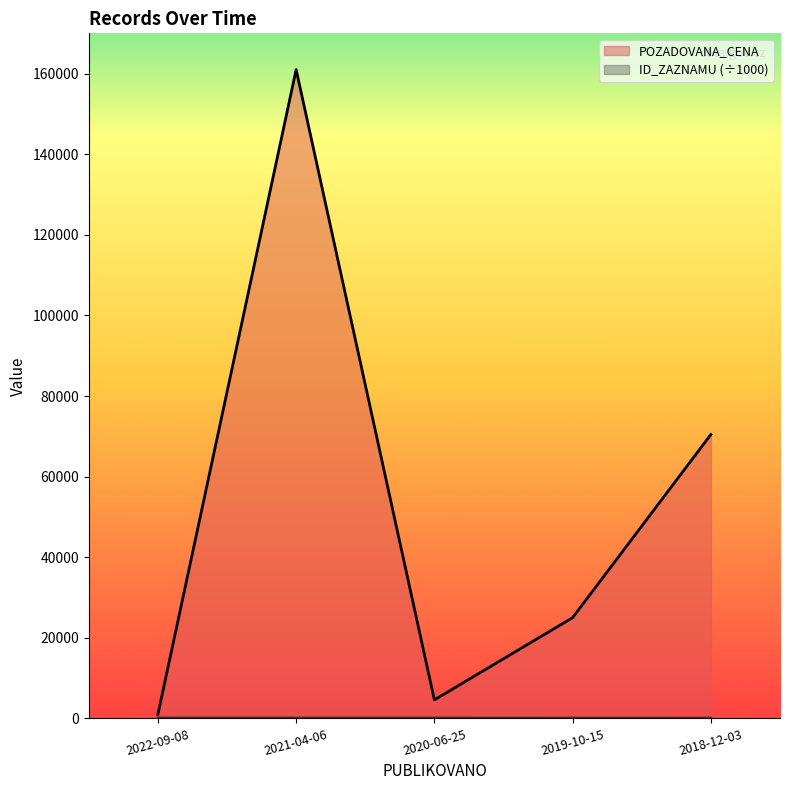

What is the sum of the POZADOVANA_CENA values at 2018-12-03 and 2019-10-15?

95450.0